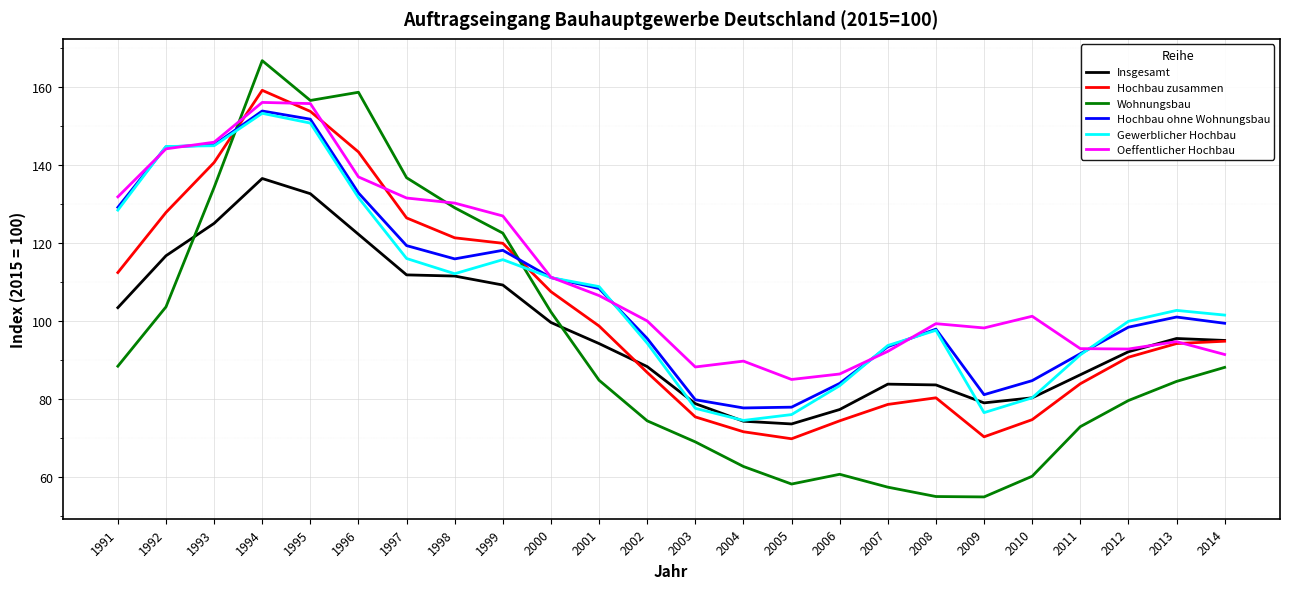

What is the approximate value of Wohnungsbau at 2003?

69.1